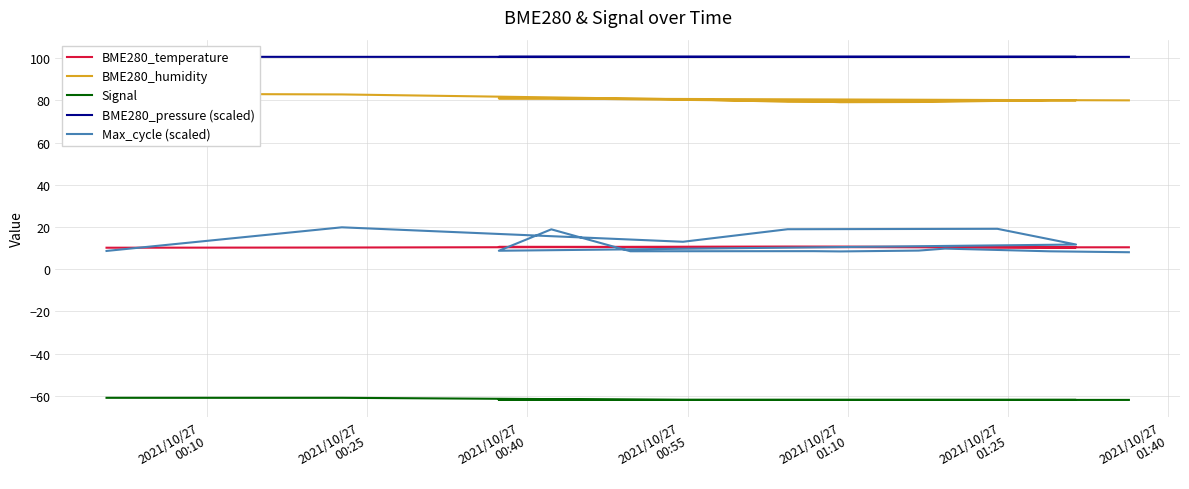

How many lines are shown in the chart?

5